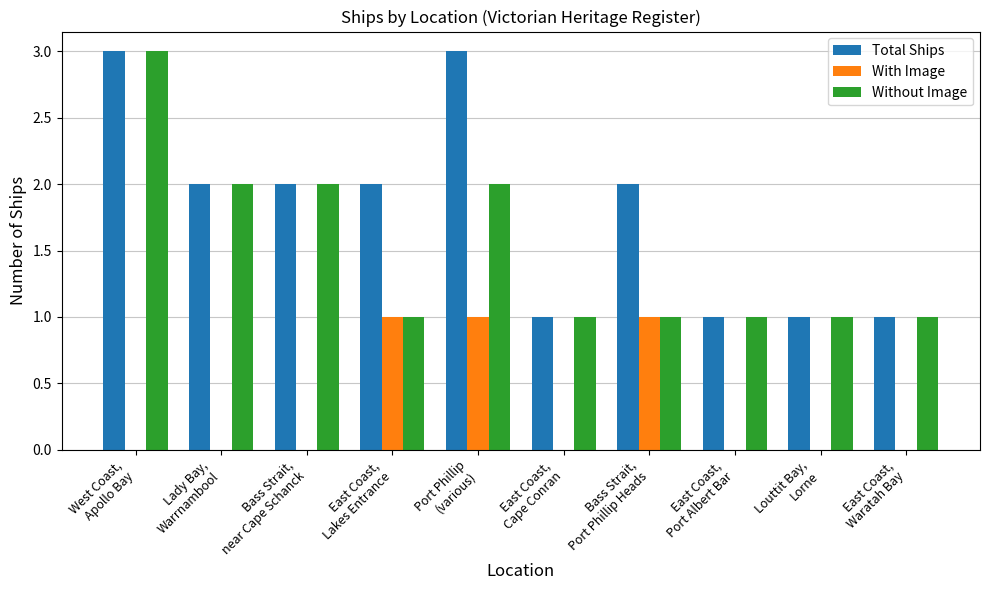

How many data points does each series have?

10